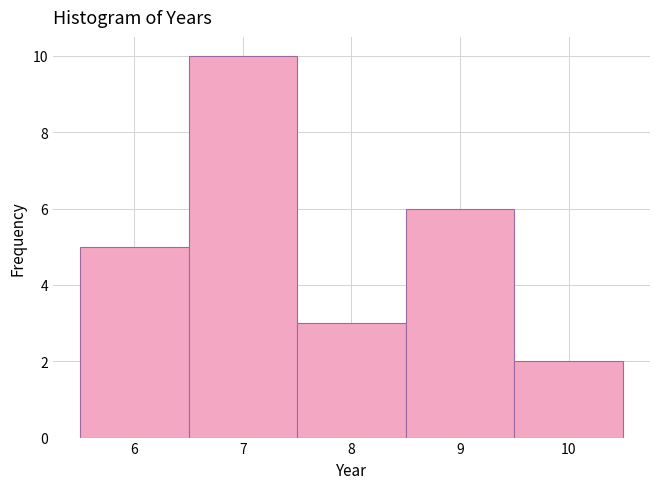

What is the height of the bar covering 5.5 to 6.5 on the x-axis? The values are not printed on the chart, so give them approximately, as read against the axis.

5